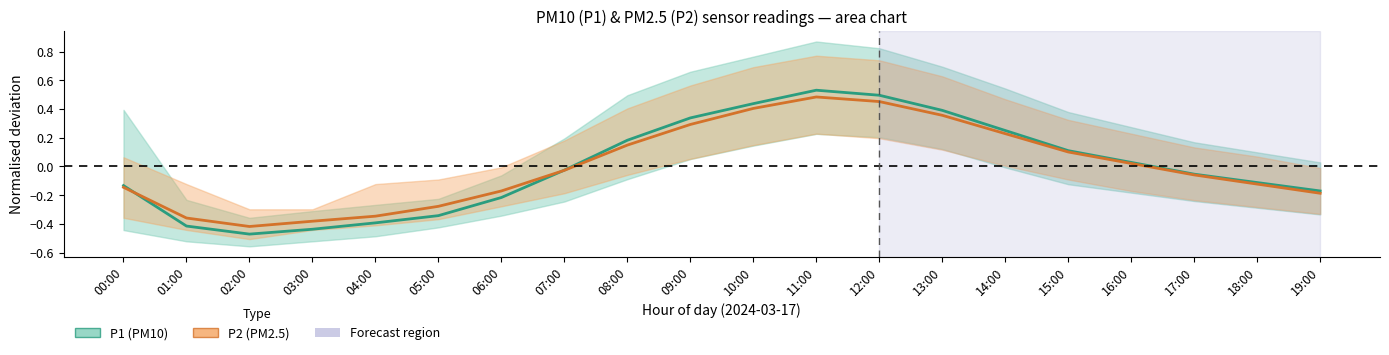

In P1 (PM10) center, how many points are lower than both neighbors (excluding endpoints)?

1